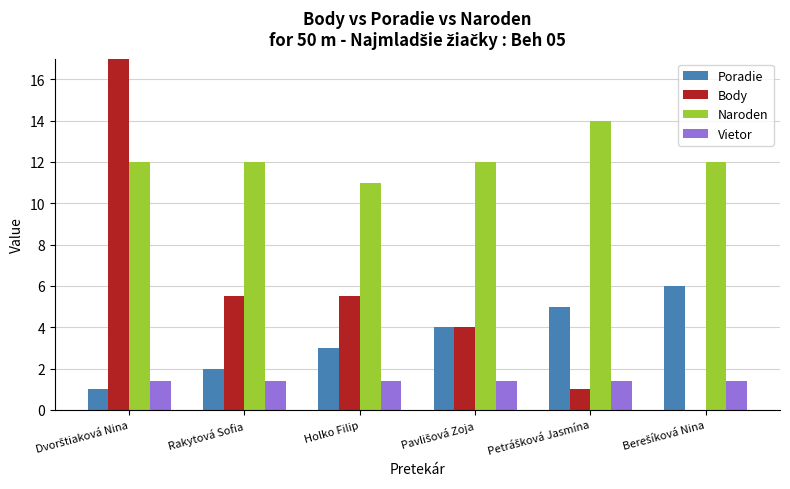

Which series has the largest total across all categories?

Naroden